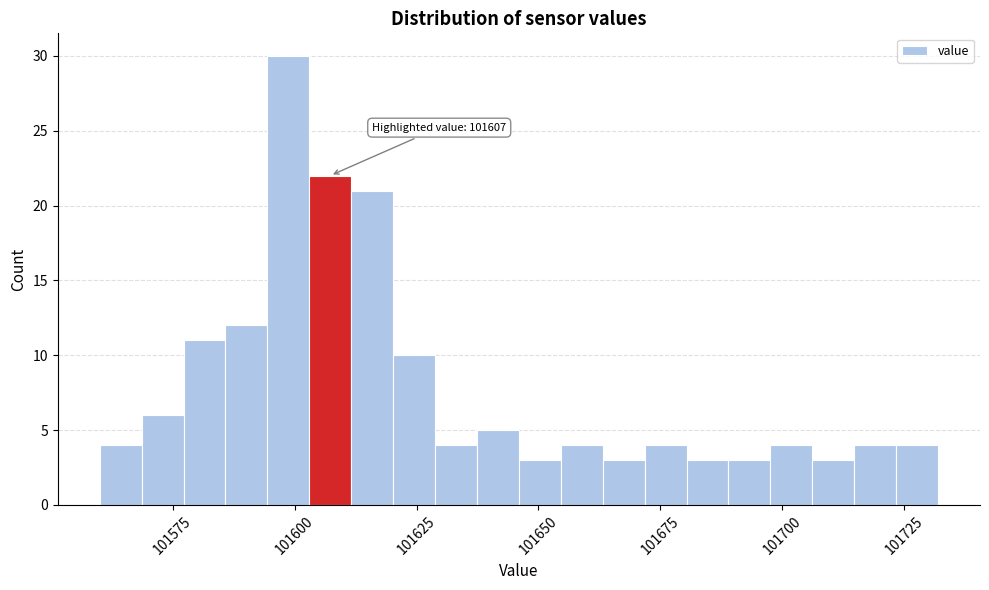

Read against the x-axis, roughly where is the centre of the tallest bar?

101600